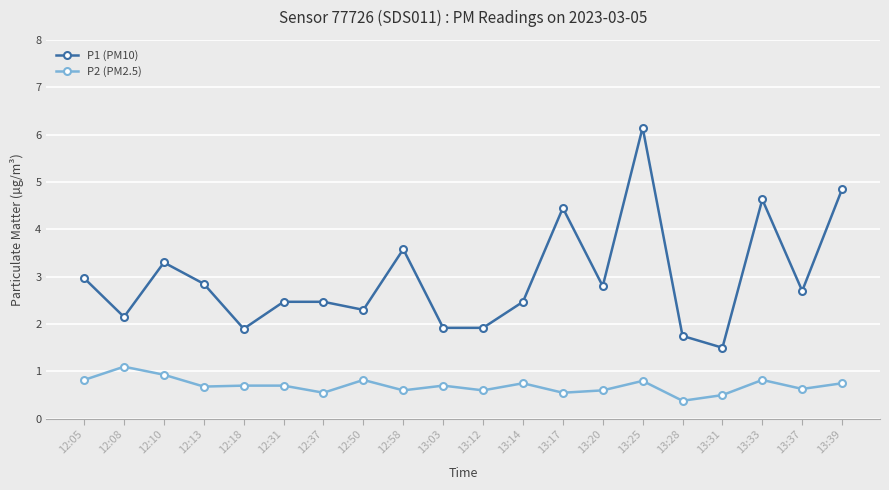

The P2 (PM2.5) series shows 0.5 at 12:08. True or false?

False